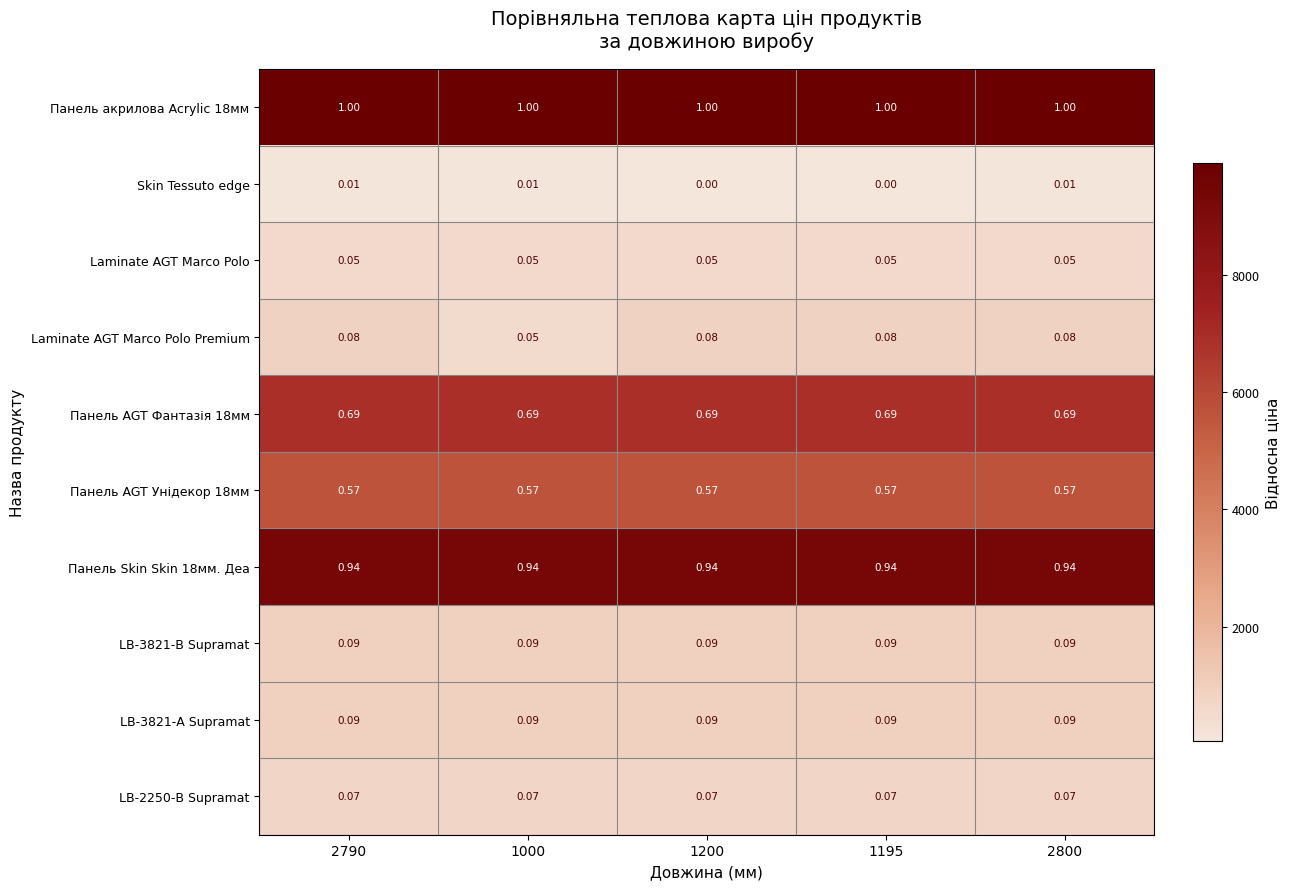

Which series changed the most between 1195 and 2800?

Skin Tessuto edge